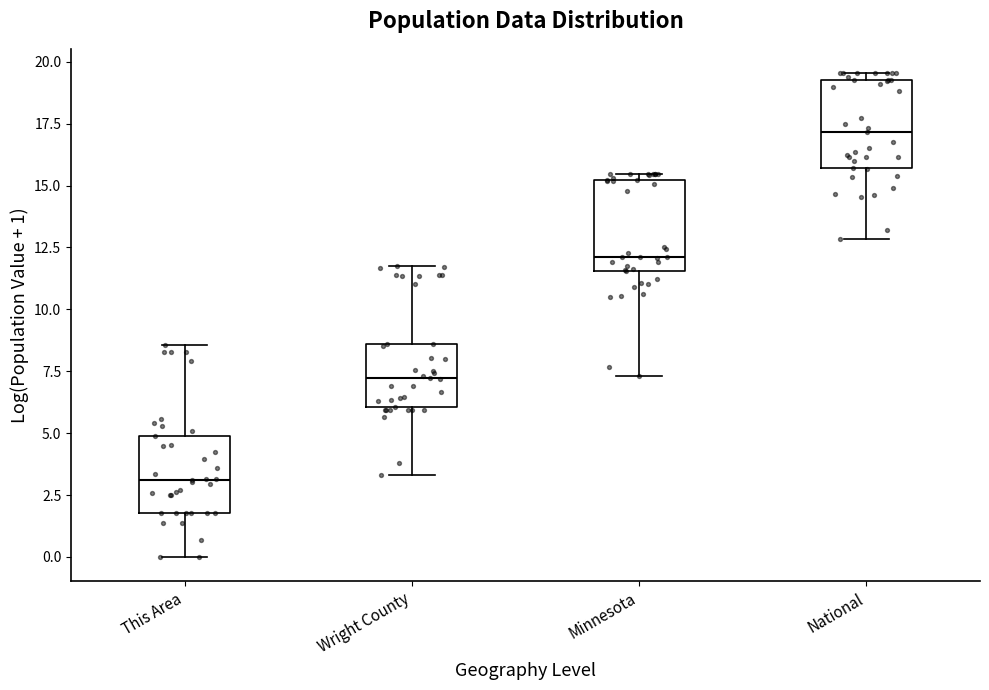

Which box's median line is the lowest?

This Area